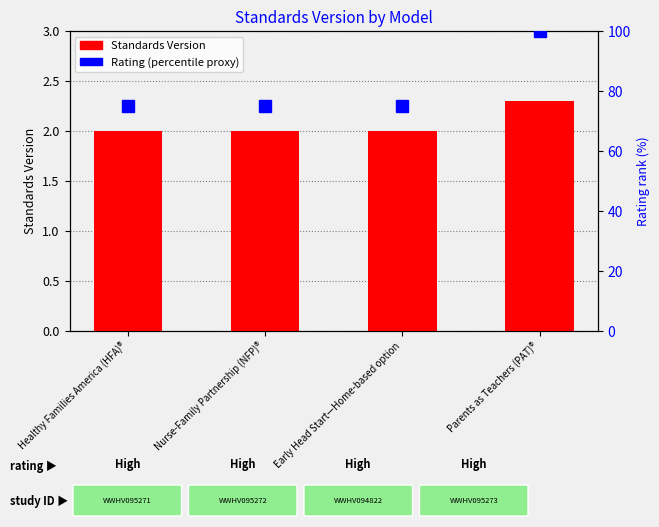

What is the difference between the highest and lowest values at Early Head Start—Home-based option?

73.0